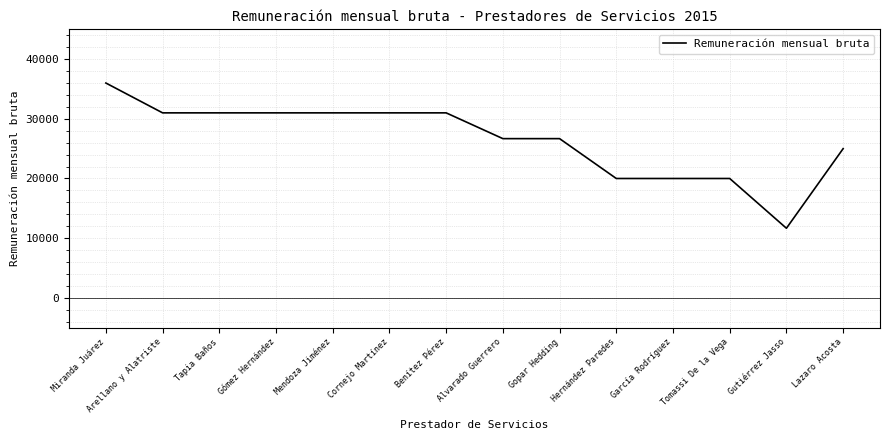

Is it true that the value at Tapia Baños is 31000?

True